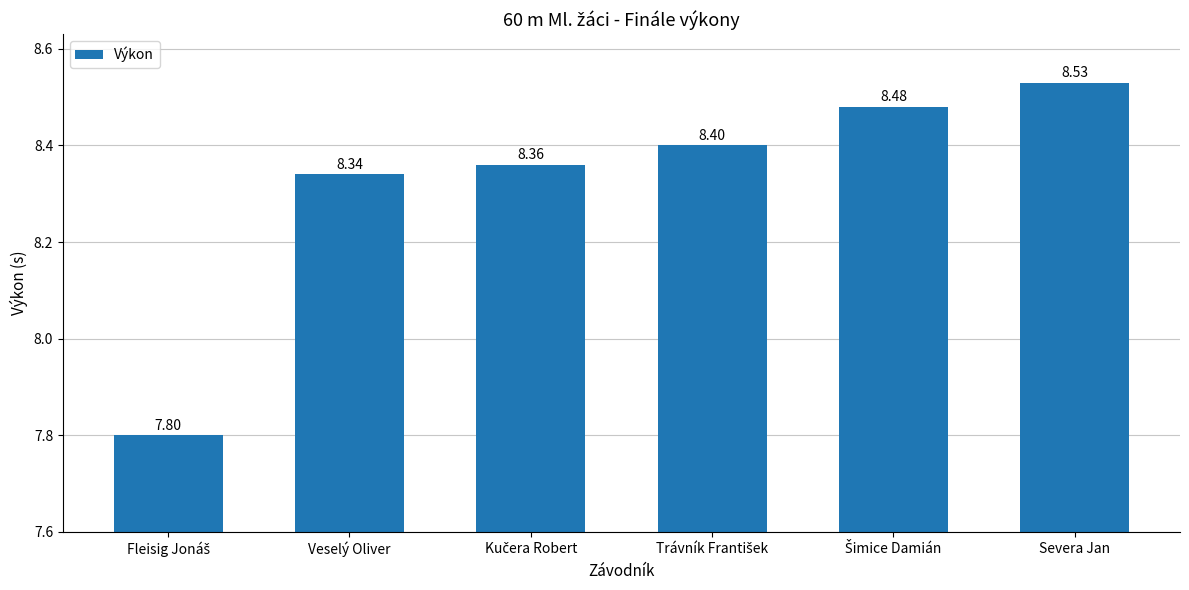

What is the sum of all values?

49.9